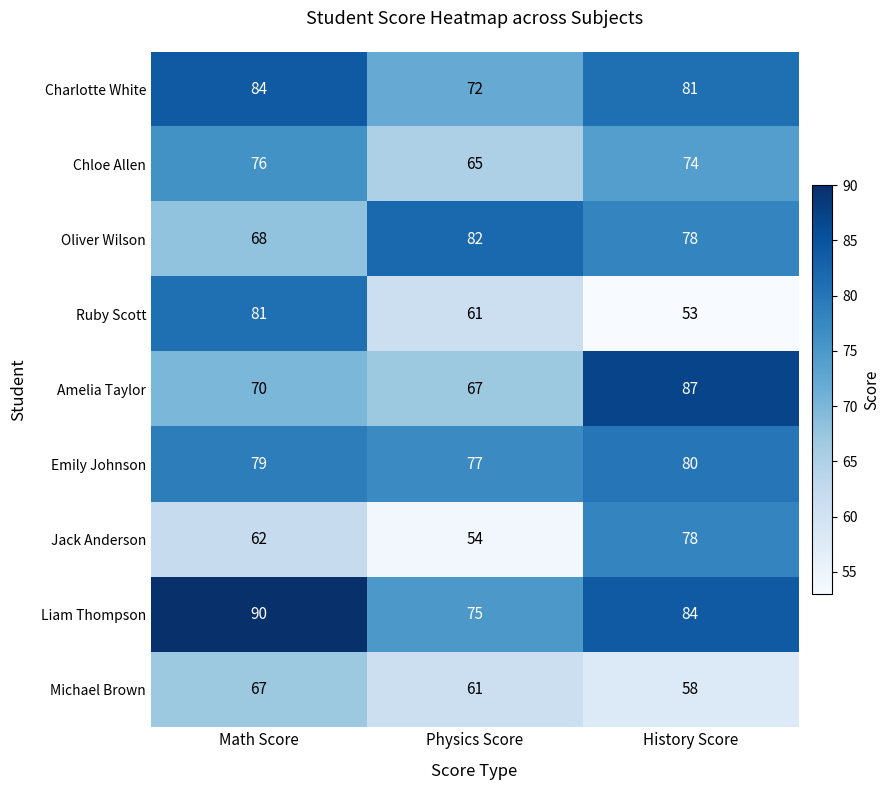

At which label does Chloe Allen first exceed 74?

Math Score